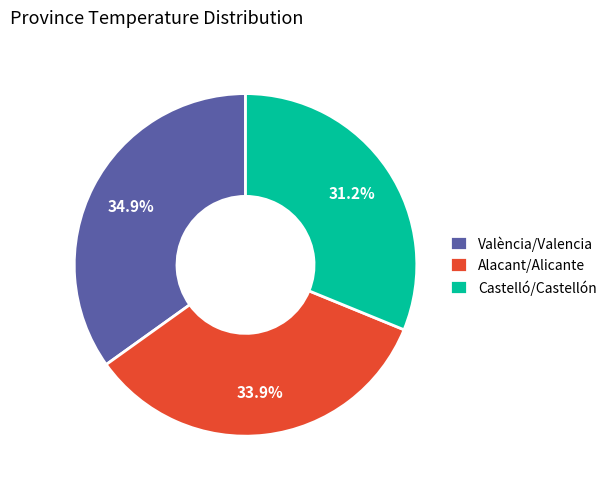

To the nearest percent, what percentage of the pie is Alacant/Alicante?

34%